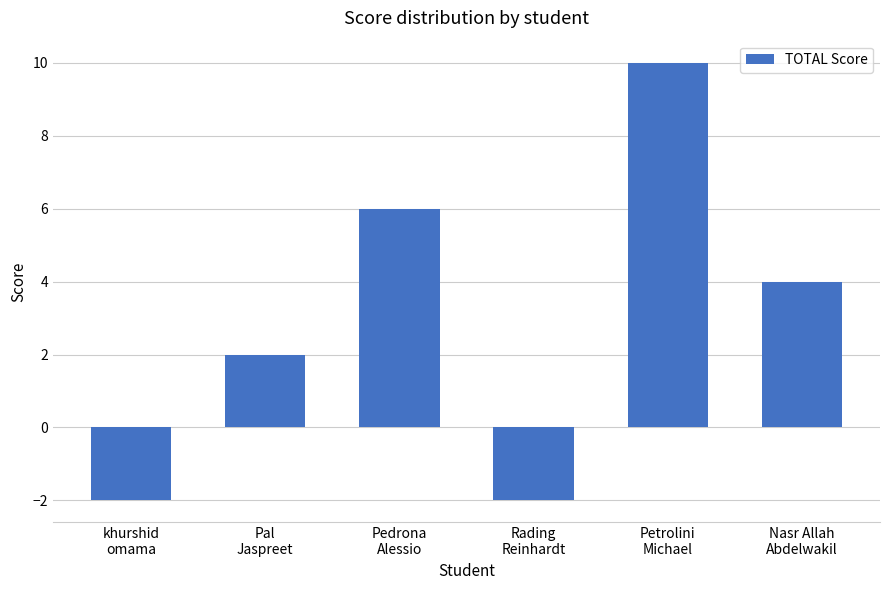

What is the value of the 6th bar from the left?

4